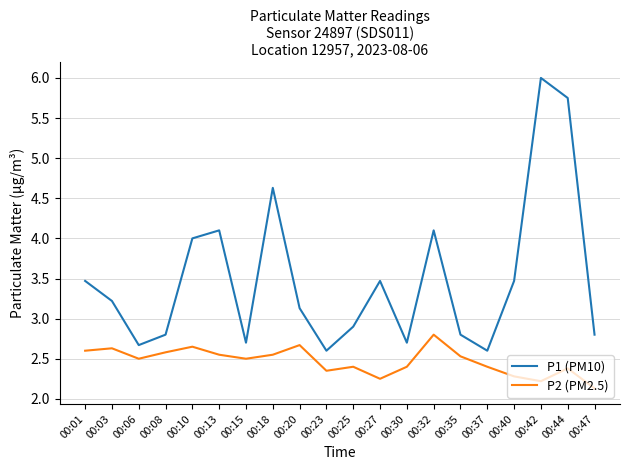

Between 00:03 and 00:15, which series saw the biggest shift?

P1 (PM10)